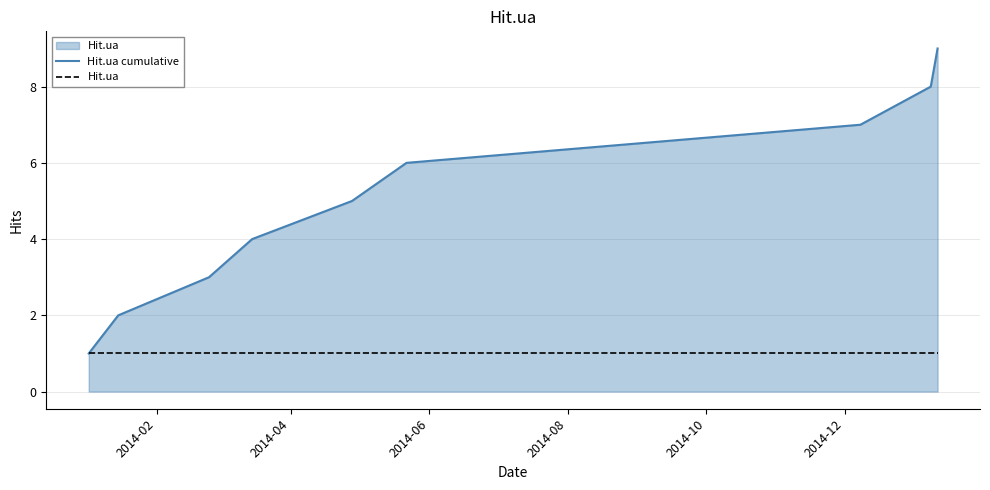

Which series has the widest spread of values?

Hit.ua cumulative